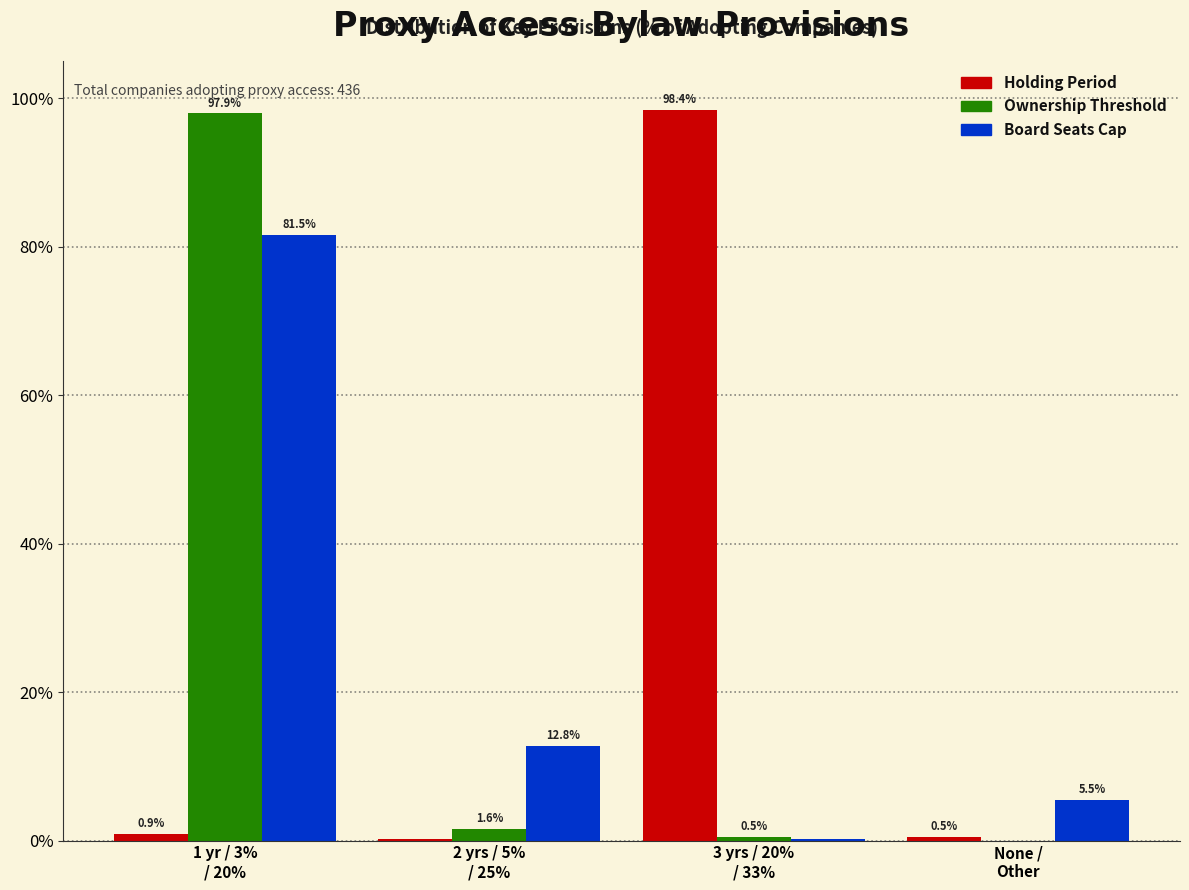

What is the maximum value shown in the chart?

98.4